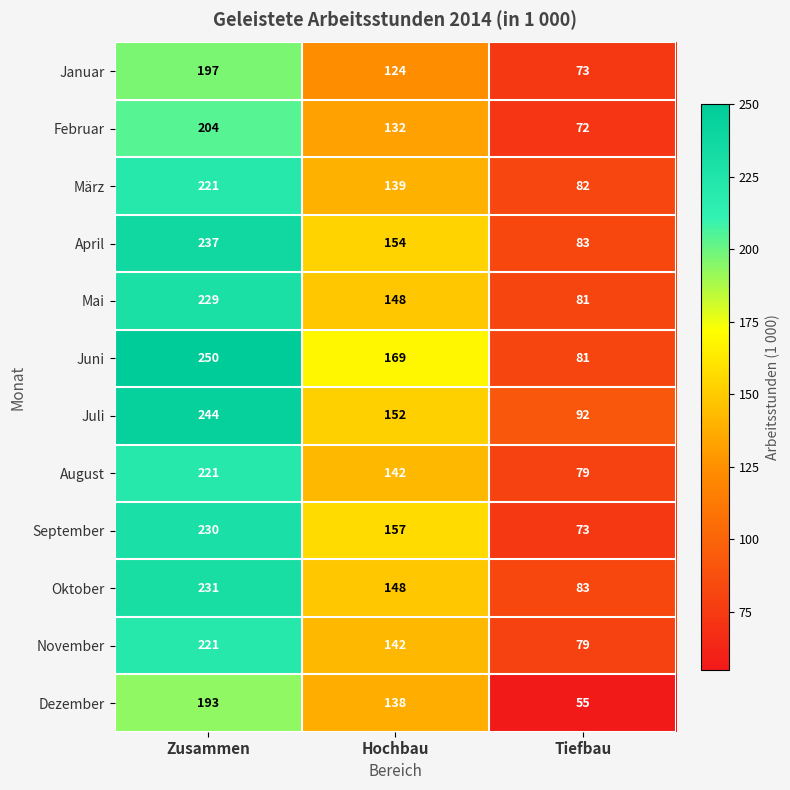

Count the number of categories in the chart.

3